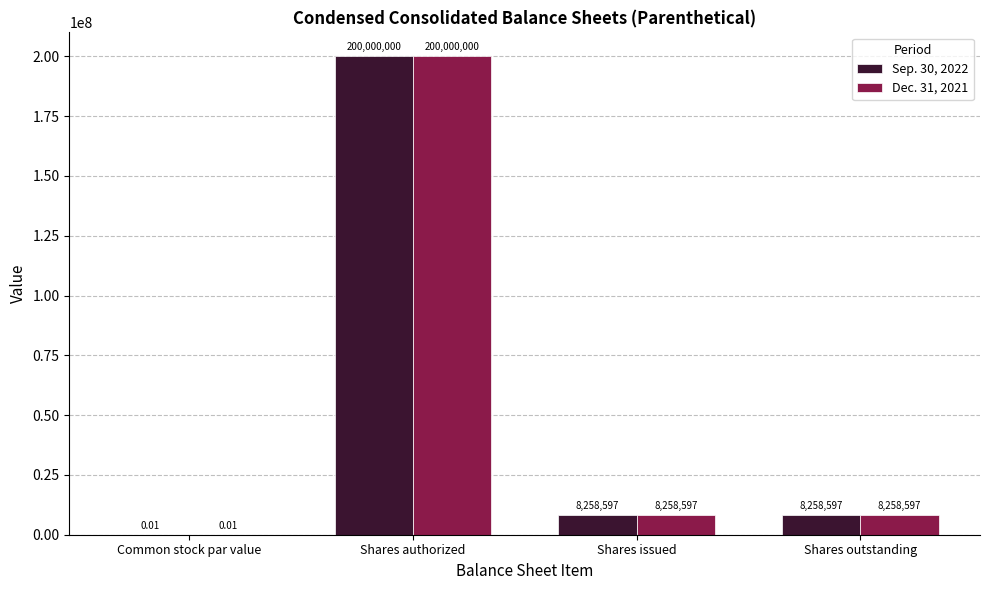

What is the sum of the Dec. 31, 2021 values at Shares outstanding and Common stock par value?

8258597.0